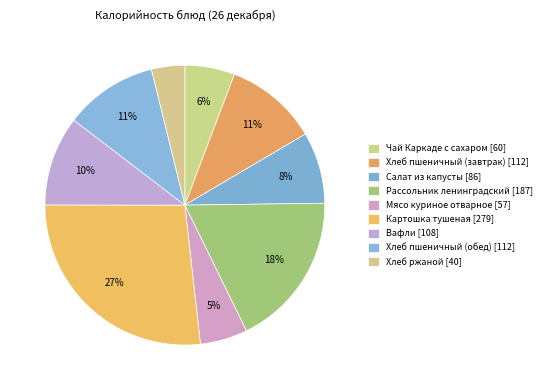

Between Рассольник ленинградский and Салат из капусты, which is larger?

Рассольник ленинградский